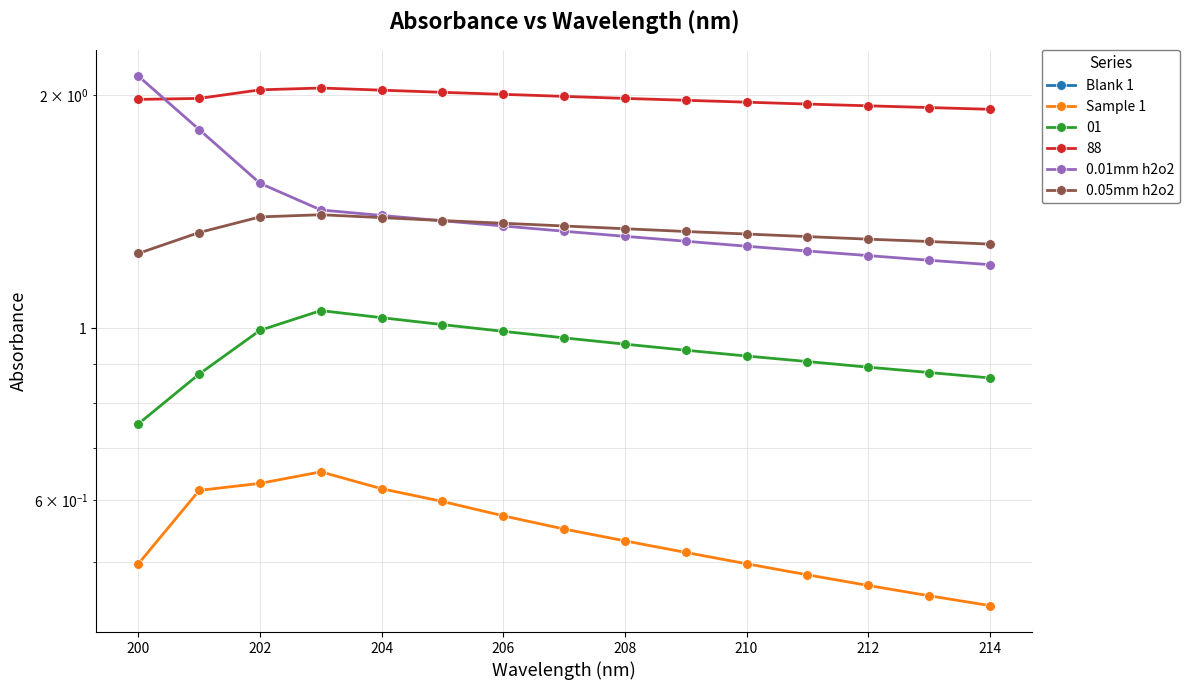

Reading left to right, extract all data points from this chart.

Blank 1: 0.0	0.0	0.0	0.0	0.0	0.0	0.0	0.0	0.0	0.0	0.0	0.0	0.0	0.0	0.0
Sample 1: 0.5	0.6	0.6	0.7	0.6	0.6	0.6	0.6	0.5	0.5	0.5	0.5	0.5	0.5	0.4
0.01mm h2o2: 2.1	1.8	1.5	1.4	1.4	1.4	1.4	1.3	1.3	1.3	1.3	1.3	1.2	1.2	1.2
0.05mm h2o2: 1.2	1.3	1.4	1.4	1.4	1.4	1.4	1.4	1.3	1.3	1.3	1.3	1.3	1.3	1.3